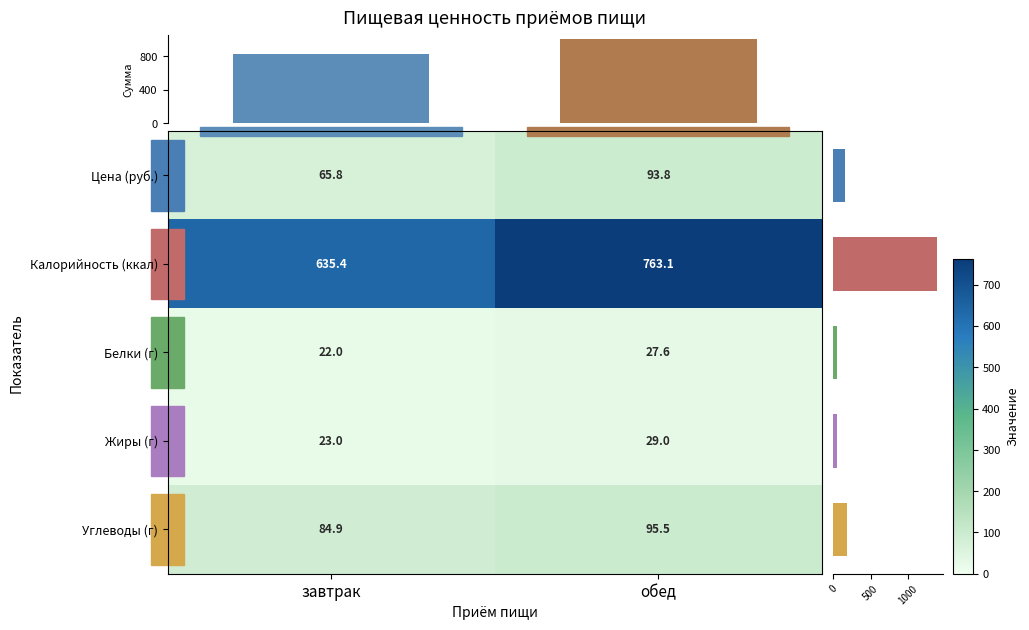

What is the sum of all Цена (руб.) values?

159.6